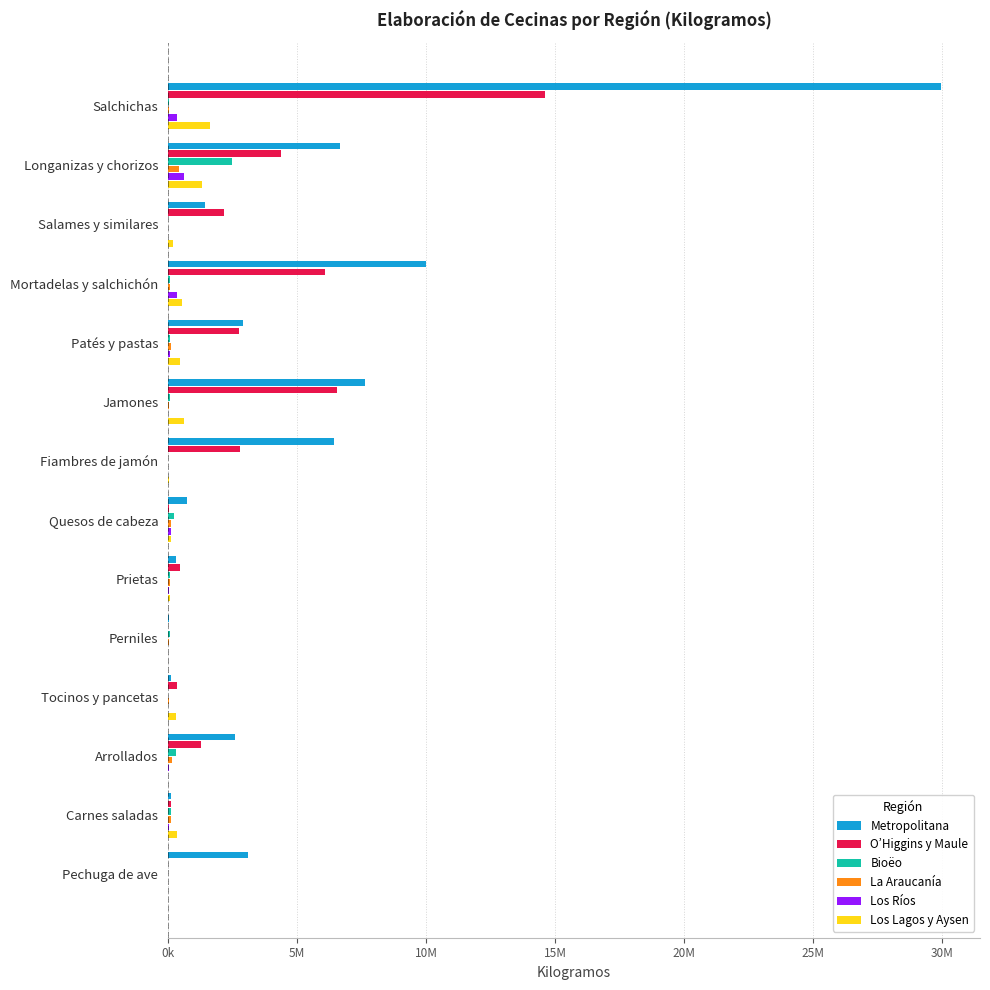

What are all the series names shown in the legend?

Metropolitana, O’Higgins y Maule, Bioëo, La Araucanía, Los Ríos, Los Lagos y Aysen